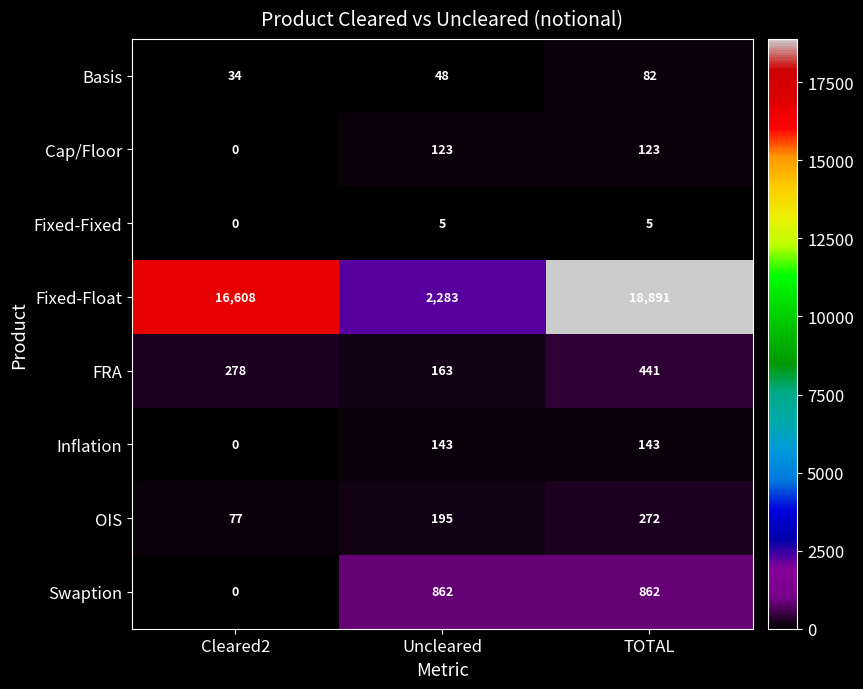

At how many categories does at least one series exceed 6761?

2